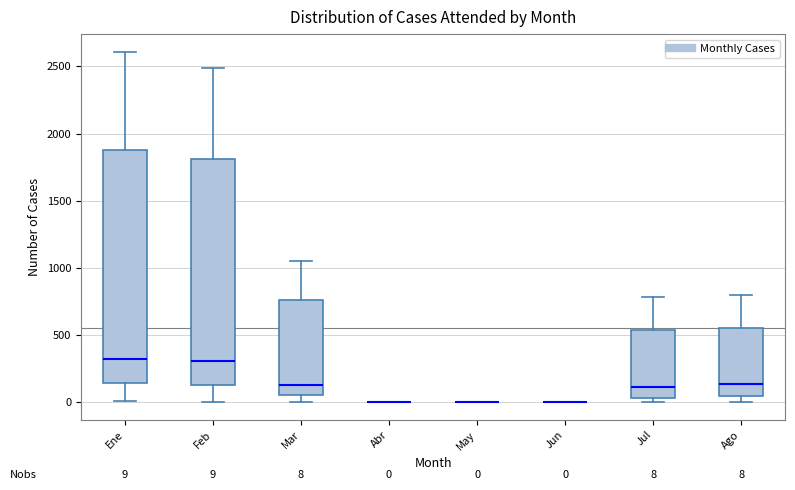

Comparing the boxes themselves (not the whiskers), which one is the tallest?

Ene